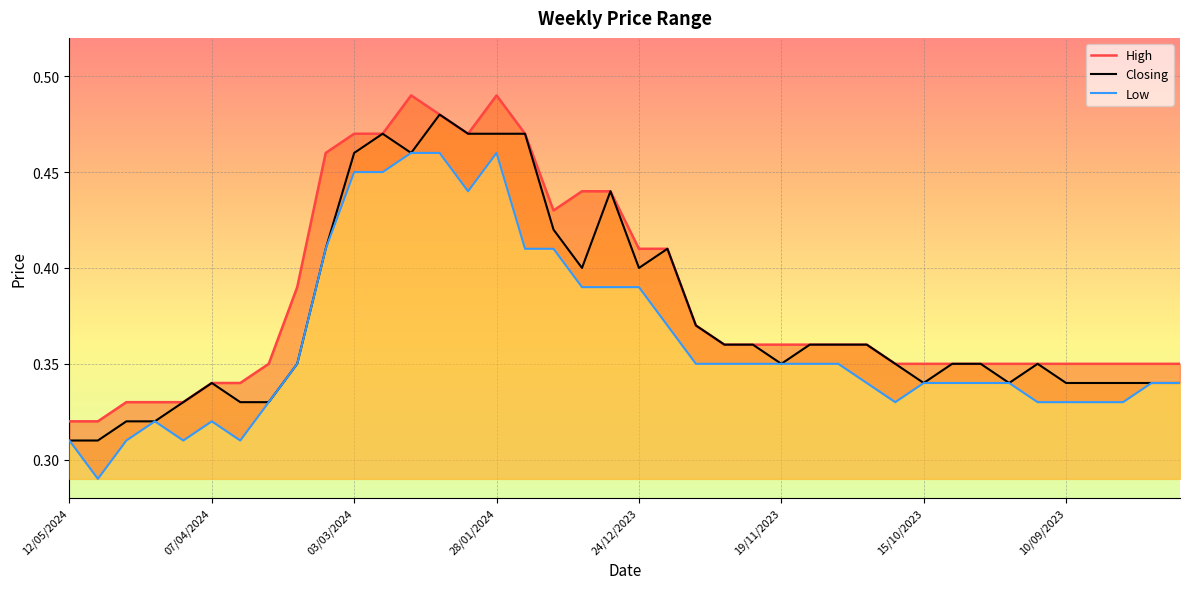

What is the difference between the second highest and second lowest values in the Low series?

0.2